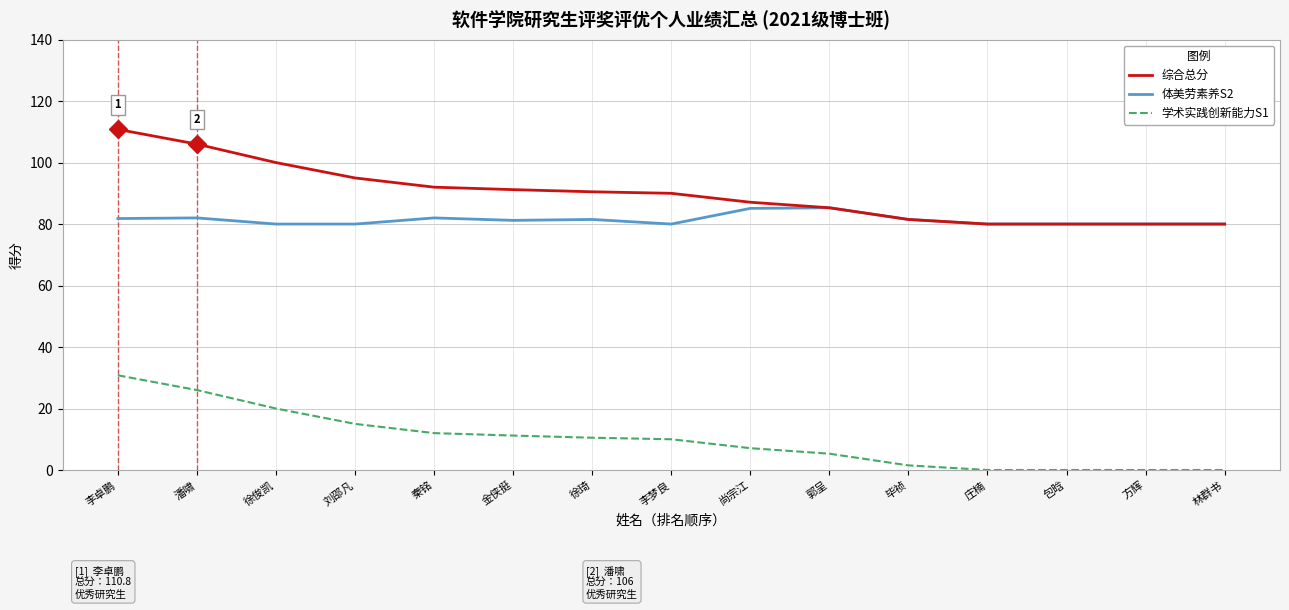

What position from the right is 尚宗江?

7